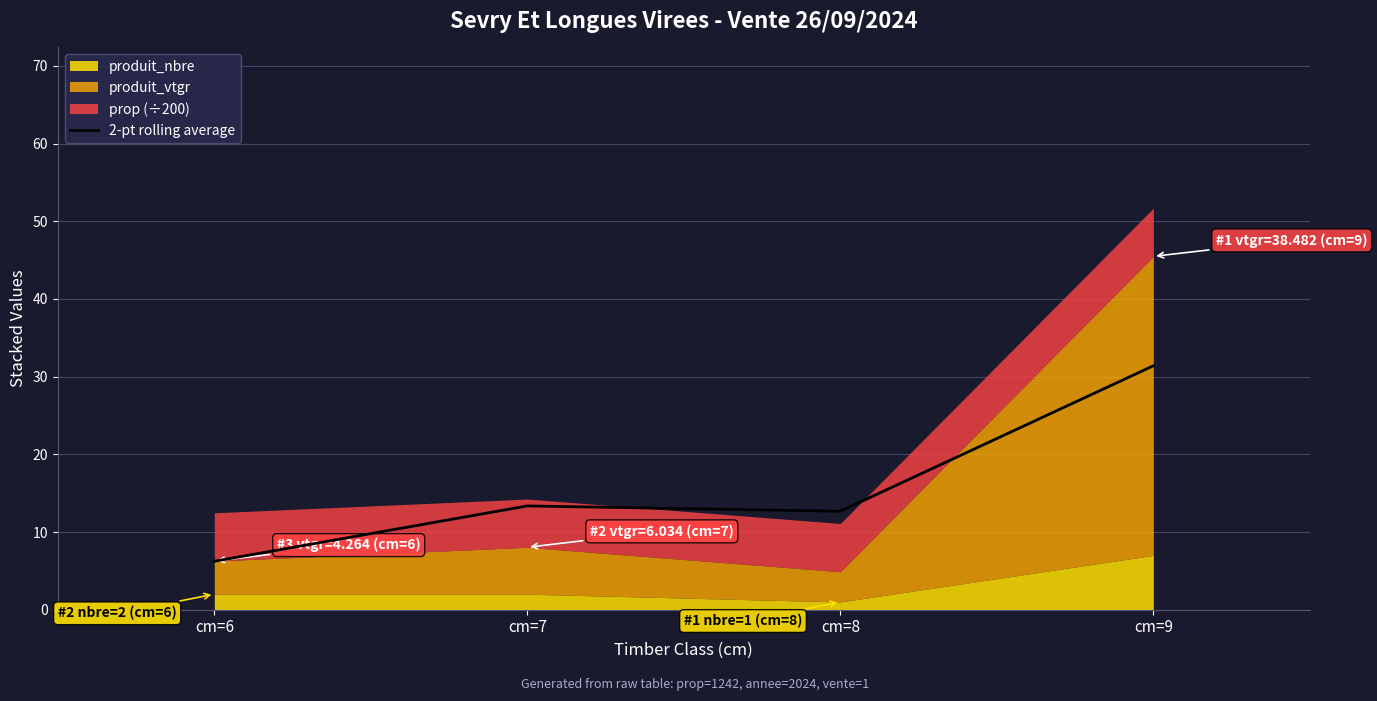

Approximately how many times larger is the value at cm=6 compared to cm=8?

0.5